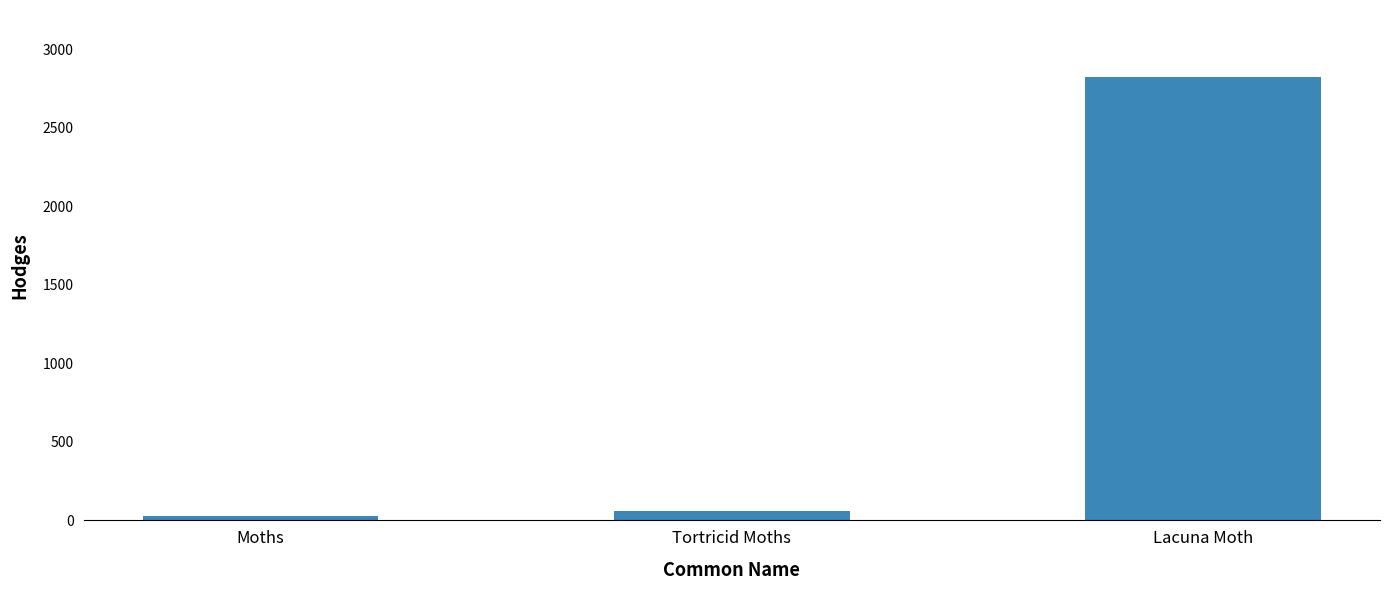

Are the bars grouped side by side (vs. stacked)?

No